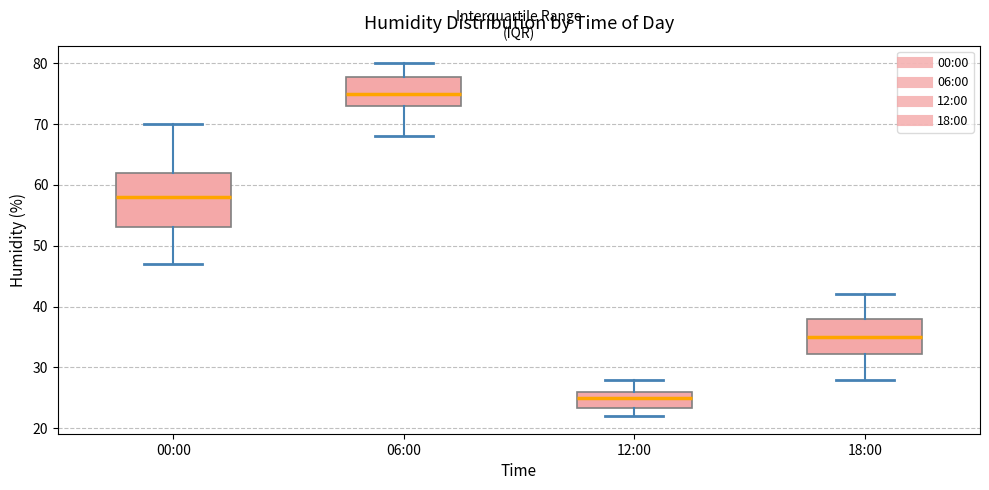

Reading left to right, transcribe this box plot: for each box, give where its median line is, the range the box spans, and where its two whiskers end, as read against the y-axis. The values are not printed on the chart, so give them approximately, as read against the axis.

00:00: median 58, box 53 to 62, whiskers 47 to 70
06:00: median 75, box 73 to 78, whiskers 68 to 80
12:00: median 25, box 23 to 26, whiskers 22 to 28
18:00: median 35, box 32 to 38, whiskers 28 to 42